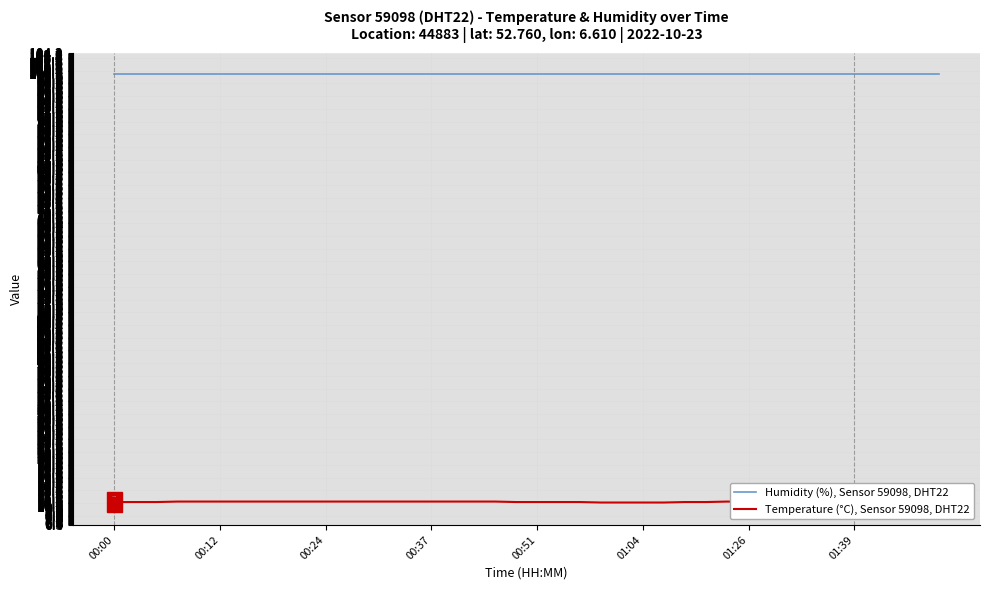

What value does the Temperature (°C), Sensor 59098, DHT22 series have at 8?

11.1